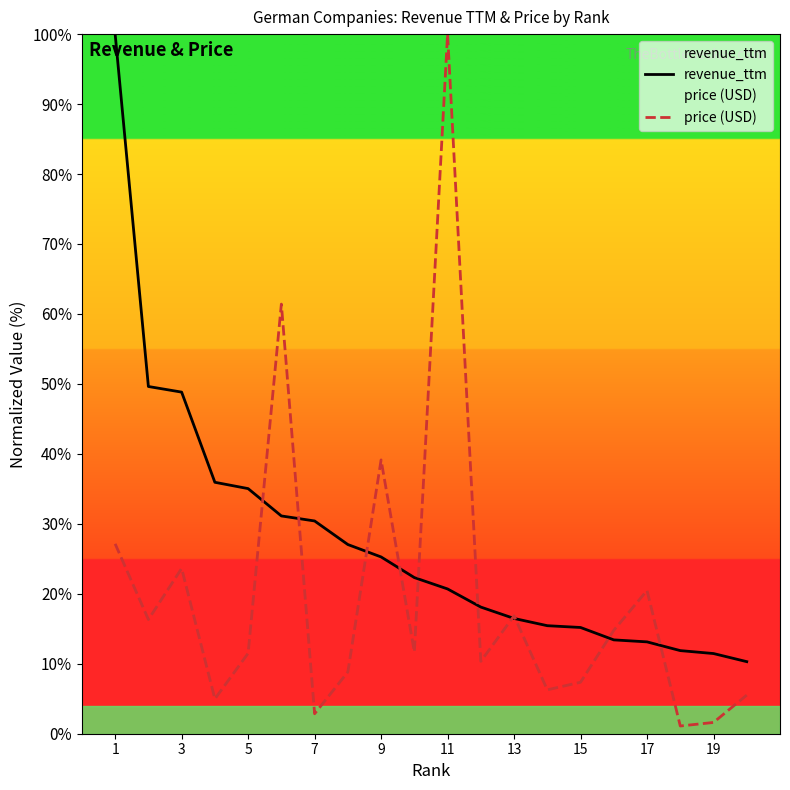

Count the number of categories in the chart.

20